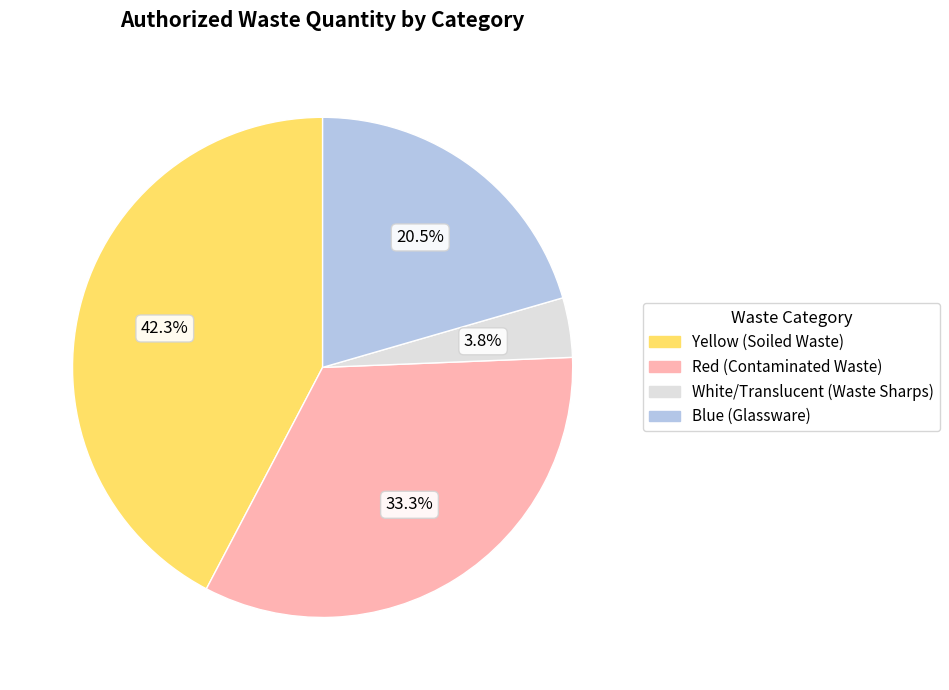

To the nearest percent, what percentage of the pie is Yellow (Soiled Waste)?

42%